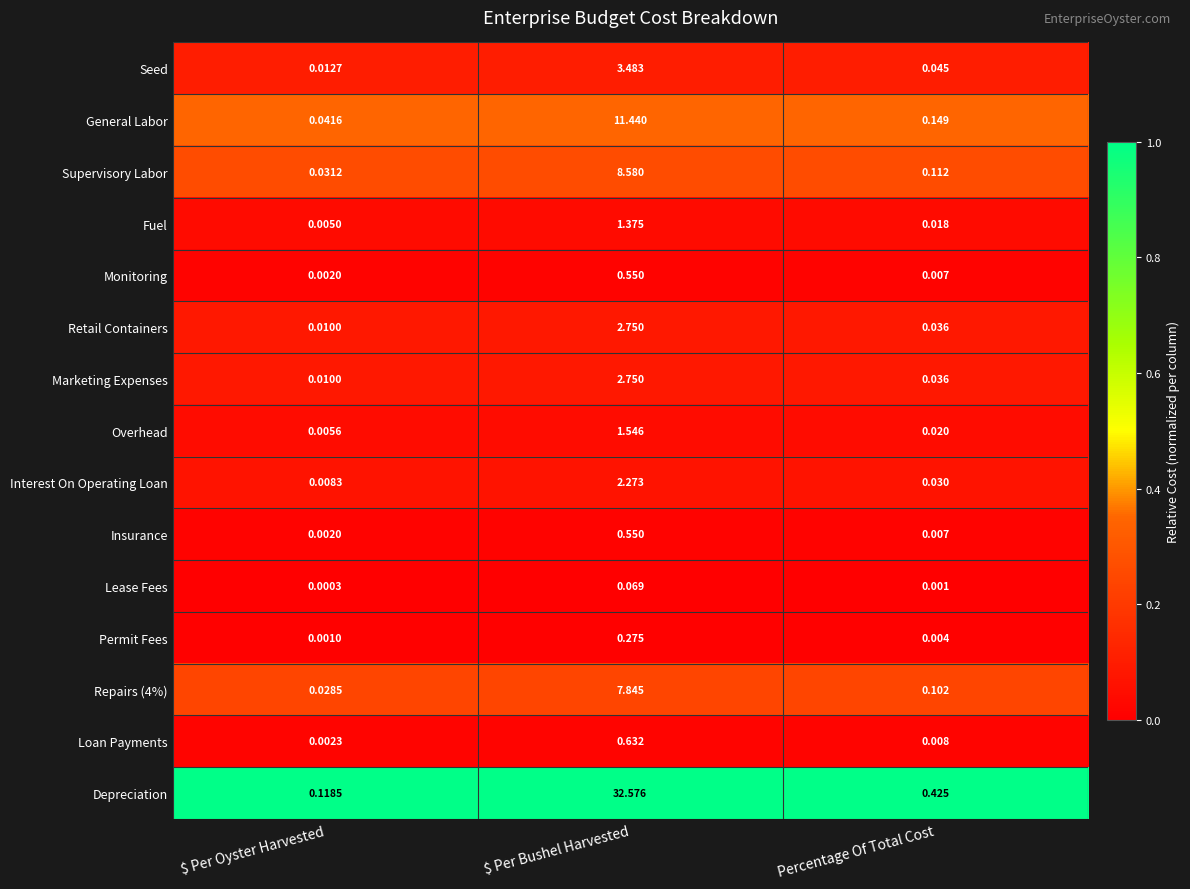

How many distinct data groups are displayed?

15